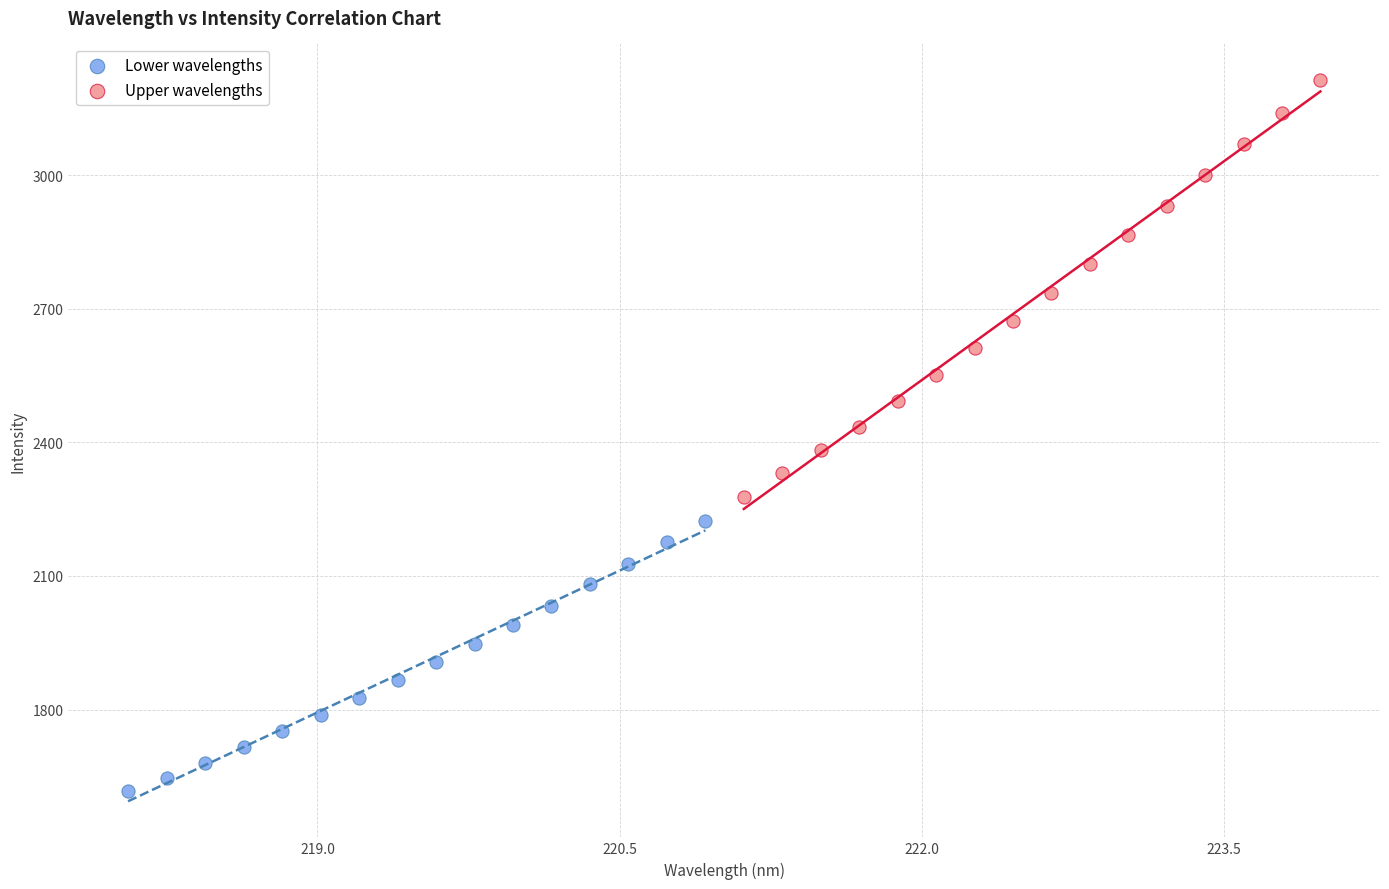

What are all the series names shown in the legend?

Lower wavelengths, Upper wavelengths